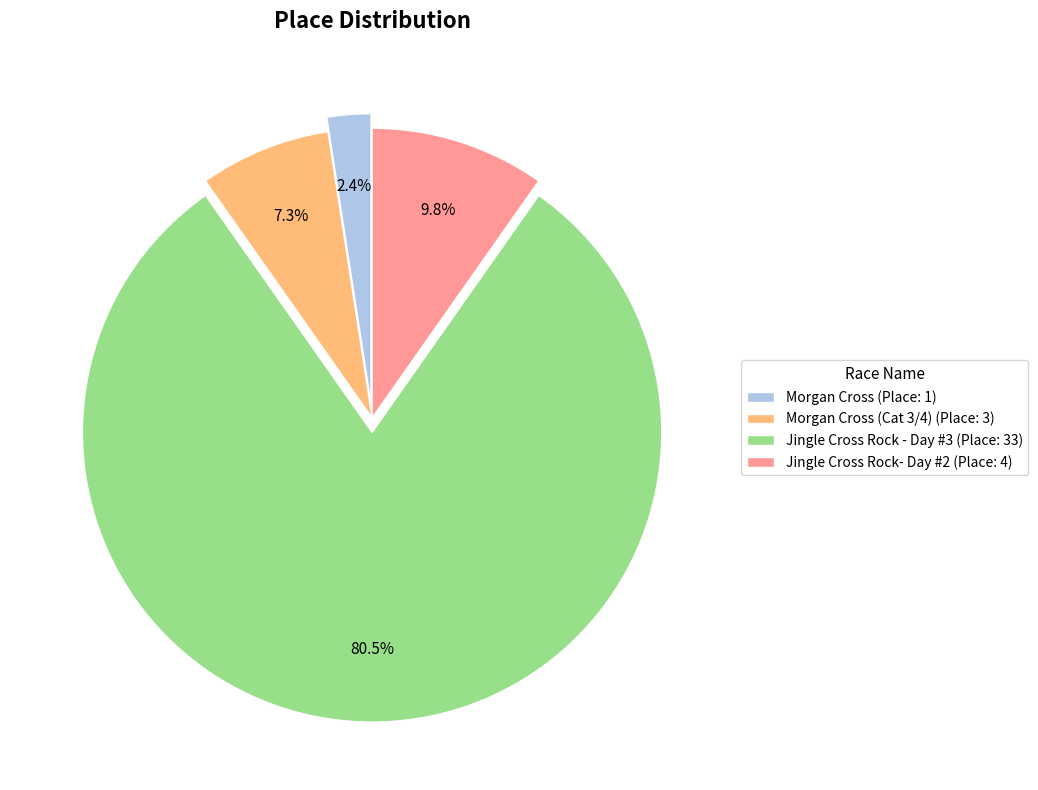

Rank the categories by value from lowest to highest.

Morgan Cross (Place: 1), Morgan Cross (Cat 3/4) (Place: 3), Jingle Cross Rock- Day #2 (Place: 4), Jingle Cross Rock - Day #3 (Place: 33)